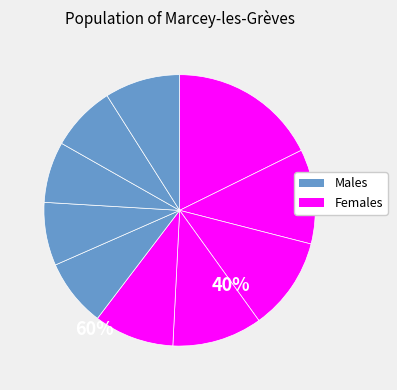

How many segments does this pie chart have?

10